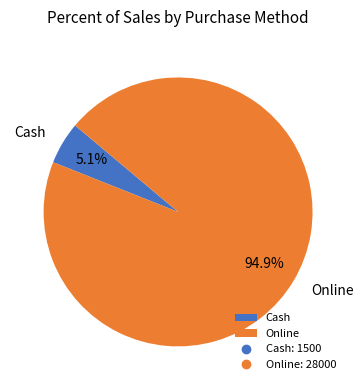

Rank the categories by value from highest to lowest.

Online, Cash